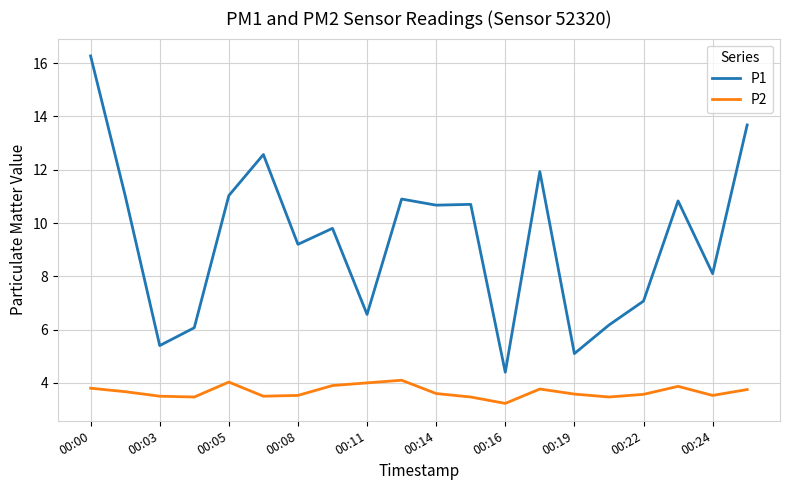

What is the greatest value displayed?

16.3